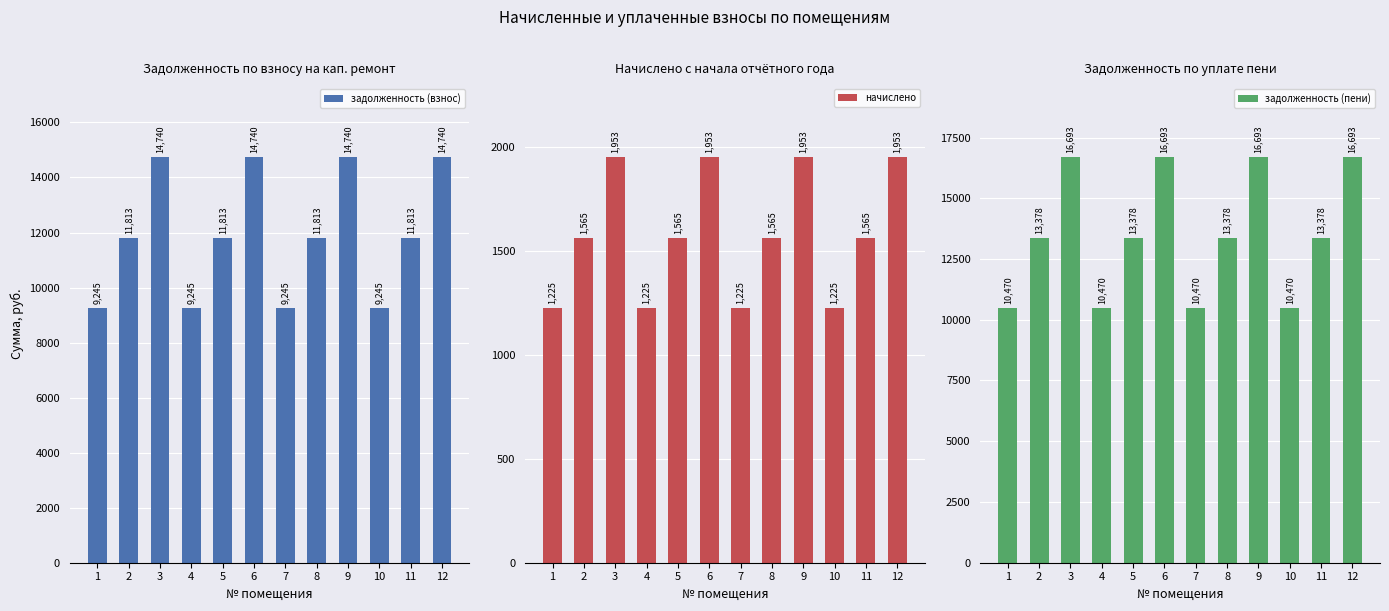

What is the value of the начислено bar at the 5th from the left?

1564.9